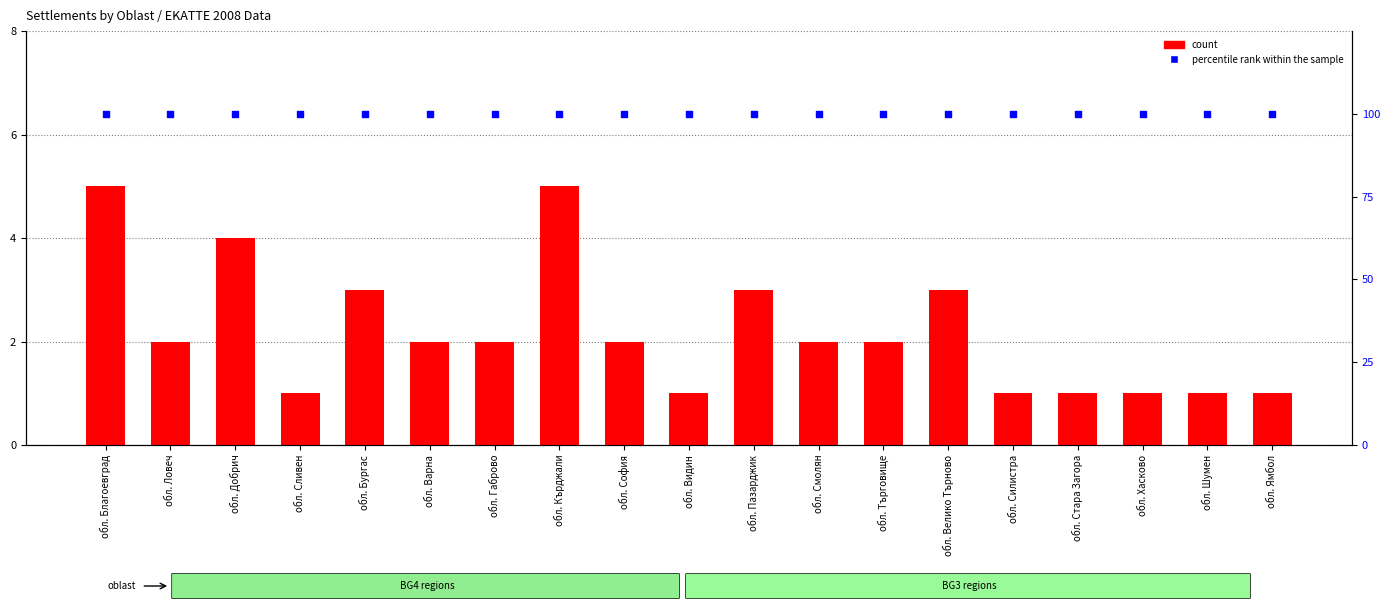

At which category is the sum across all series the highest?

обл. Благоевград